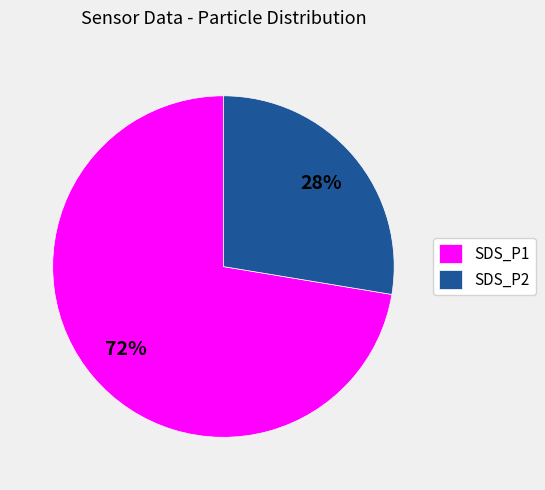

How many slices are in this pie chart?

2